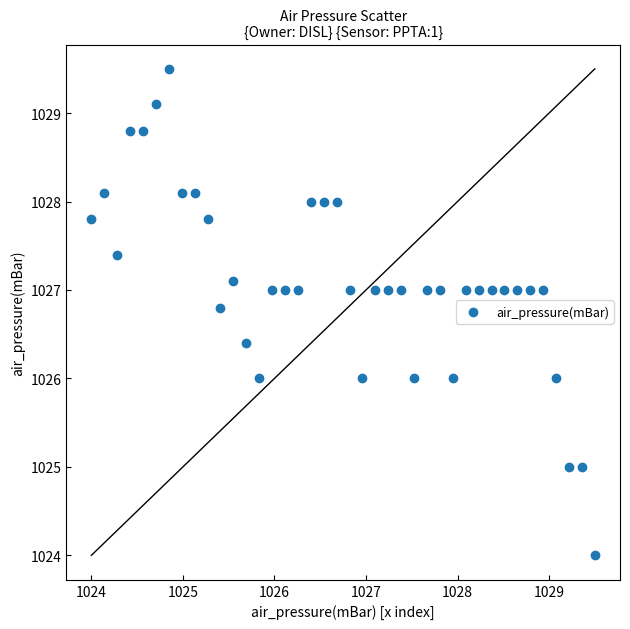

What is the range of Y values (max minus min)?

5.5